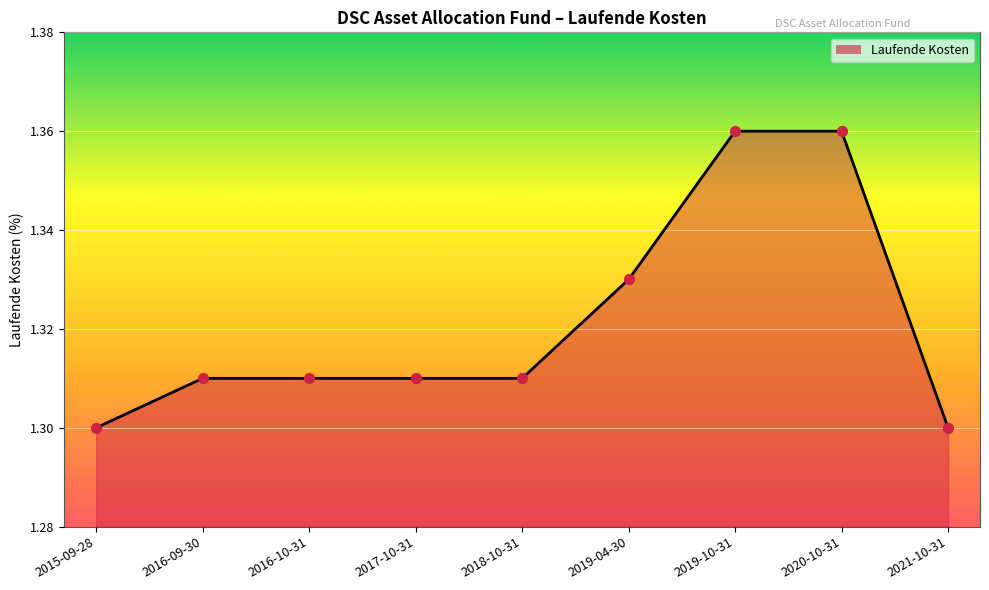

What is the ratio of the value at 2016-10-31 to the value at 2017-10-31?

1.0